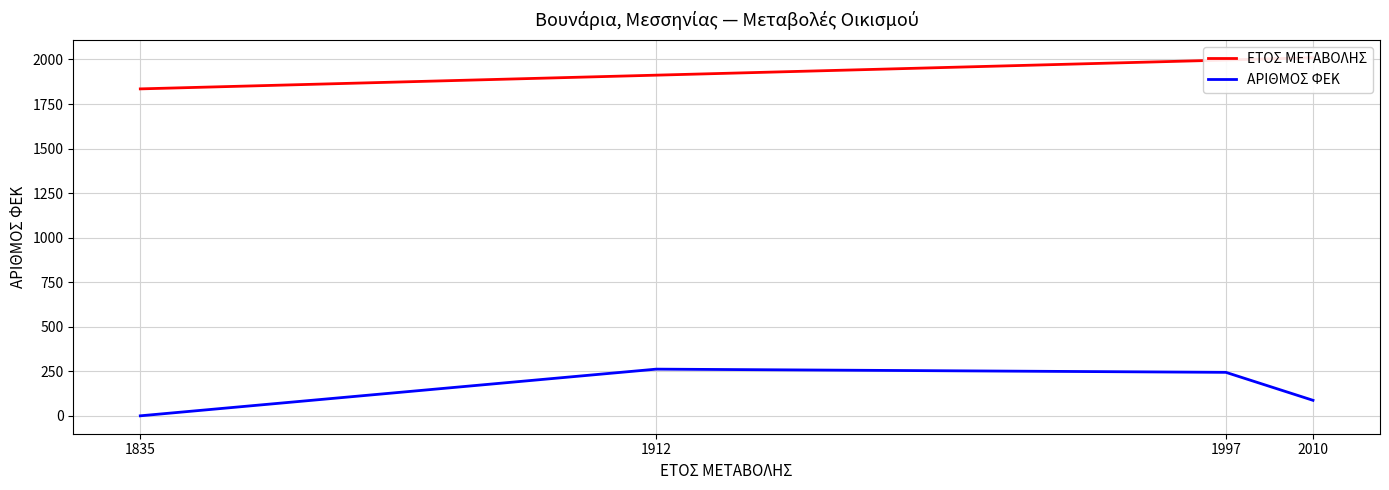

Where is the first local maximum for ΑΡΙΘΜΟΣ ΦΕΚ?

1912